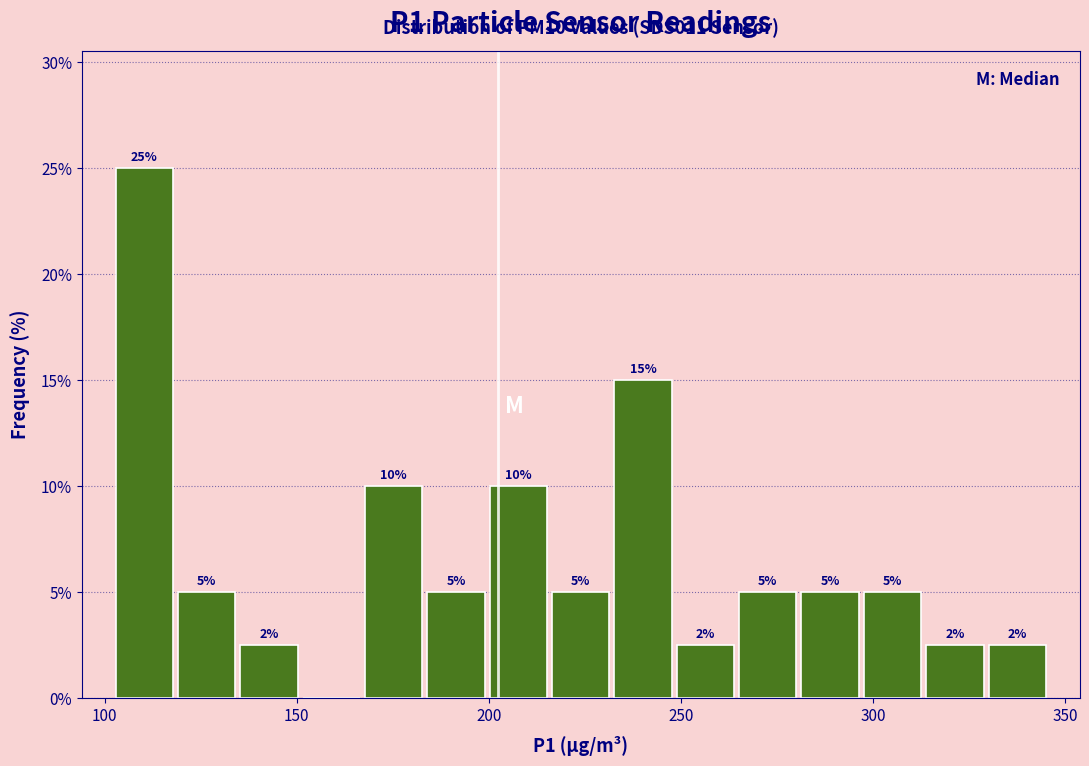

Read against the x-axis, roughly where is the centre of the tallest bar?

110